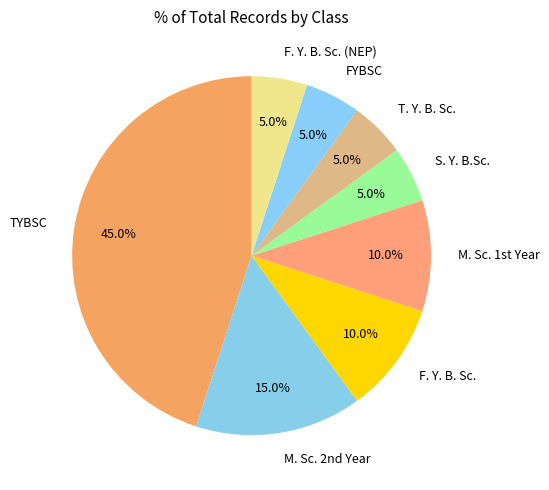

Between T. Y. B. Sc. and TYBSC, which is larger?

TYBSC